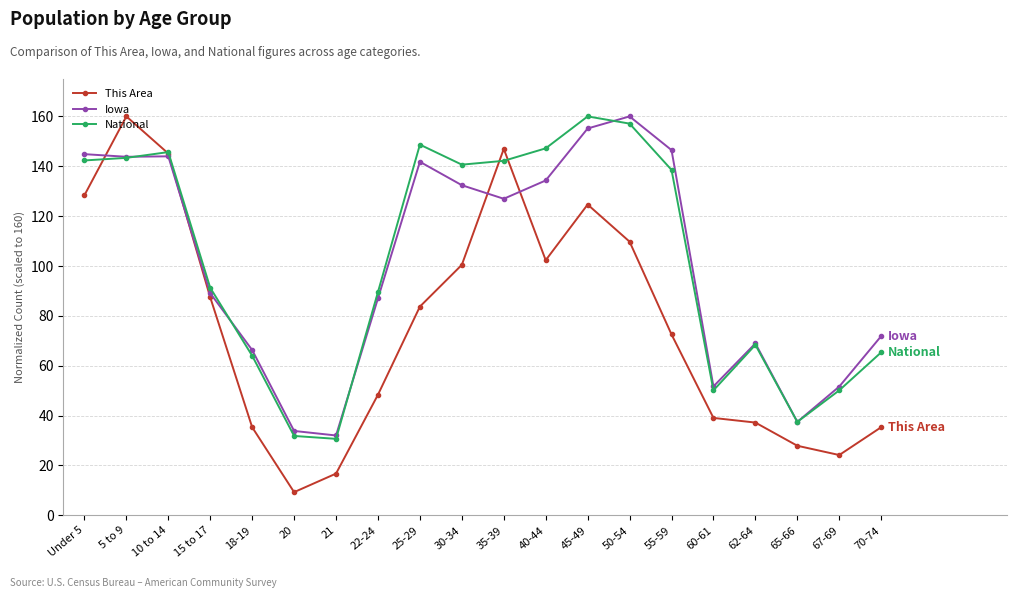

What is the sum of all National values?

2044.6